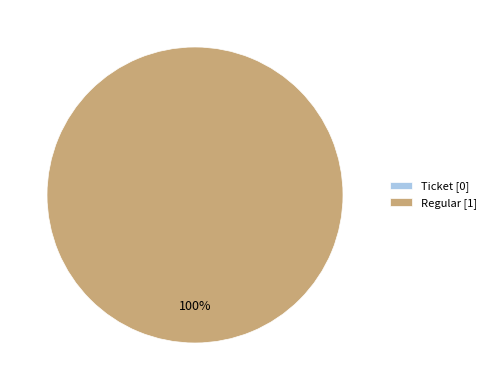

Is it true that Ticket is 0% of the pie?

True